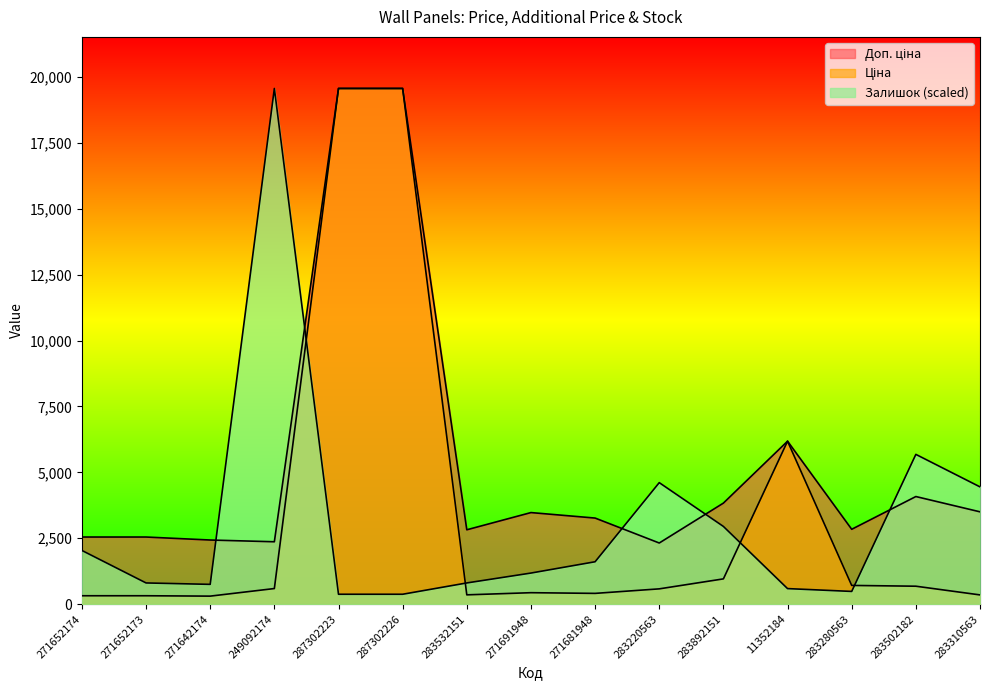

What is the difference between the highest and lowest values at 283220563?

4030.0